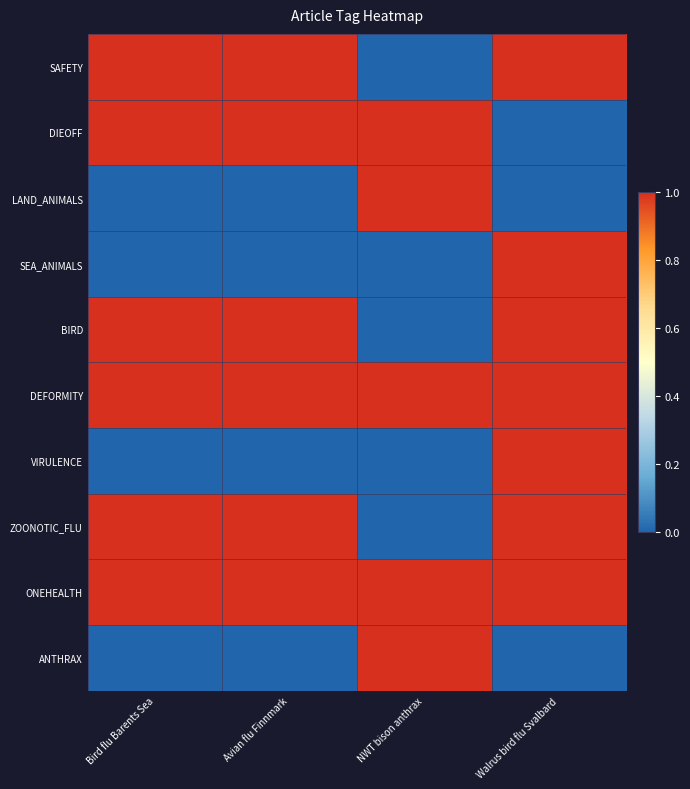

Which label corresponds to the largest value in the chart?

Bird flu Barents Sea